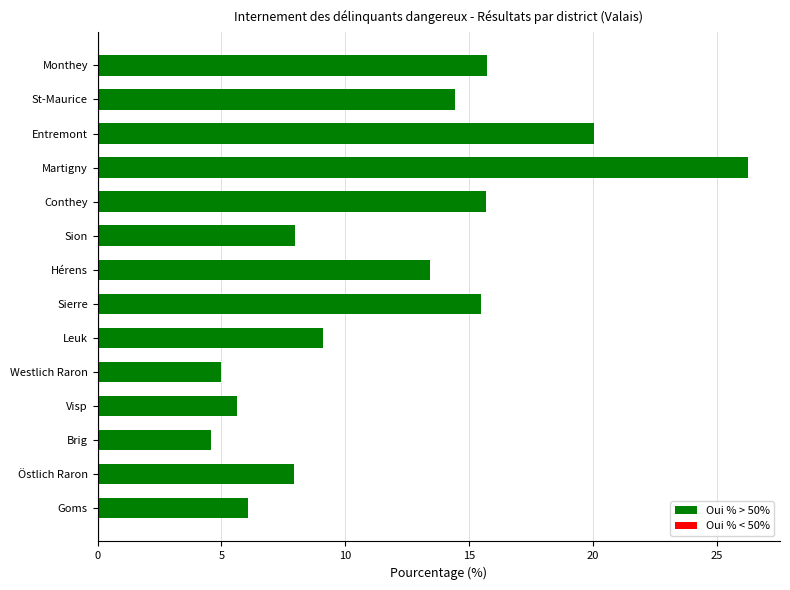

What is the change in value from Leuk to Monthey?

+6.6